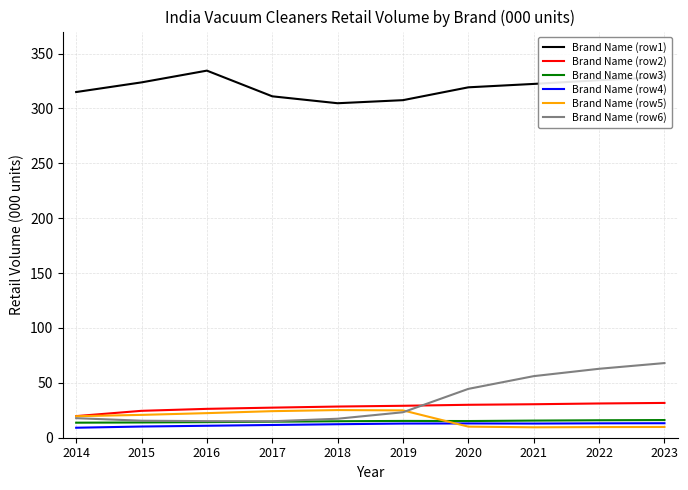

What is the greatest value displayed?

334.4